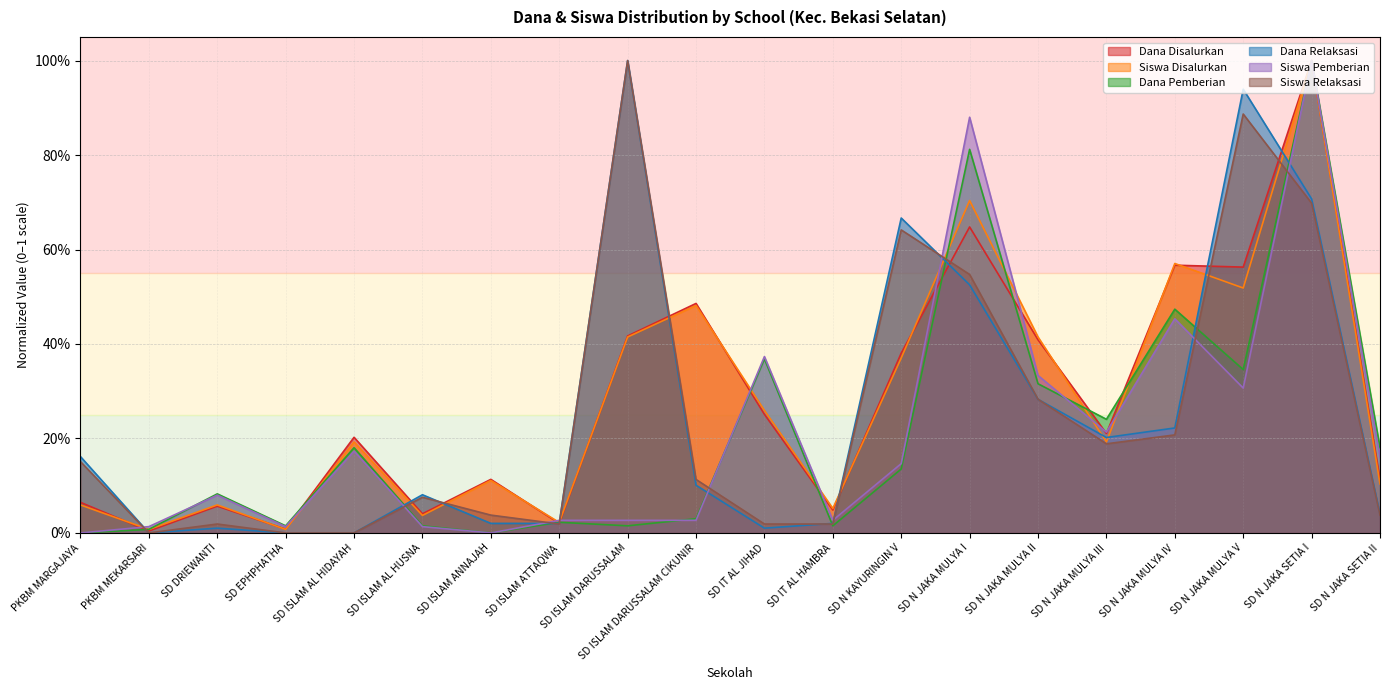

Does the chart have visible grid lines?

Yes